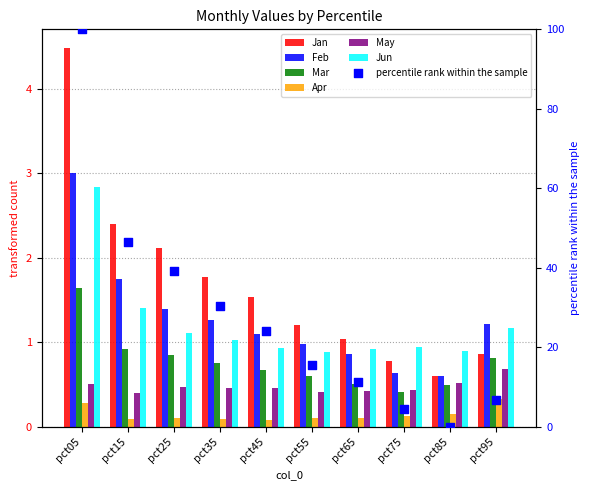

Which series has the largest Y range (max minus min)?

Jan